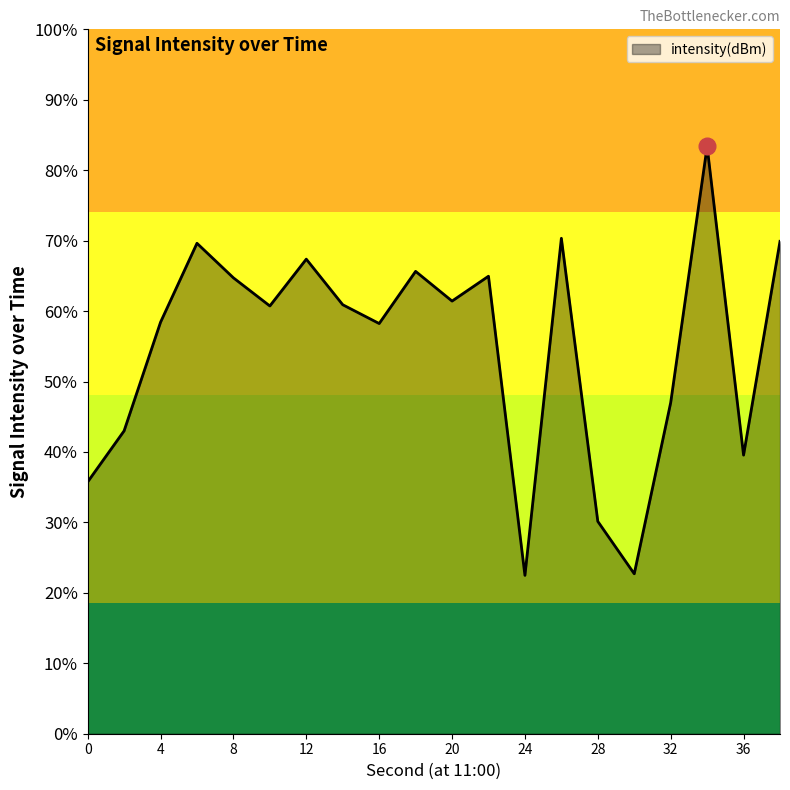

Where does the data first go above -128?

6